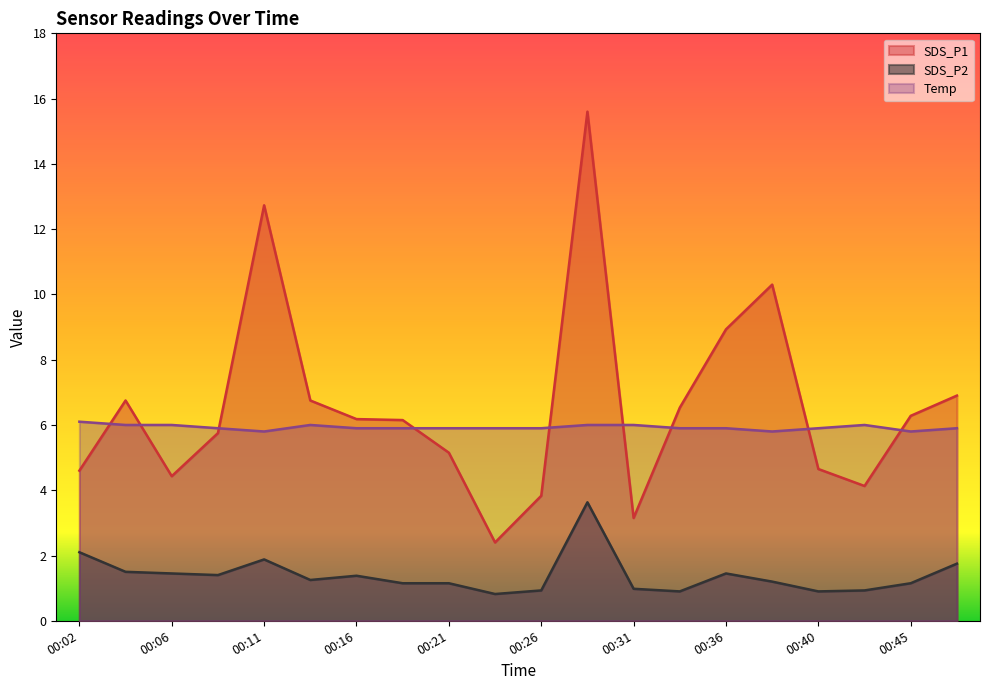

What is the difference between the second highest and minimum values in the Temp series?

0.2